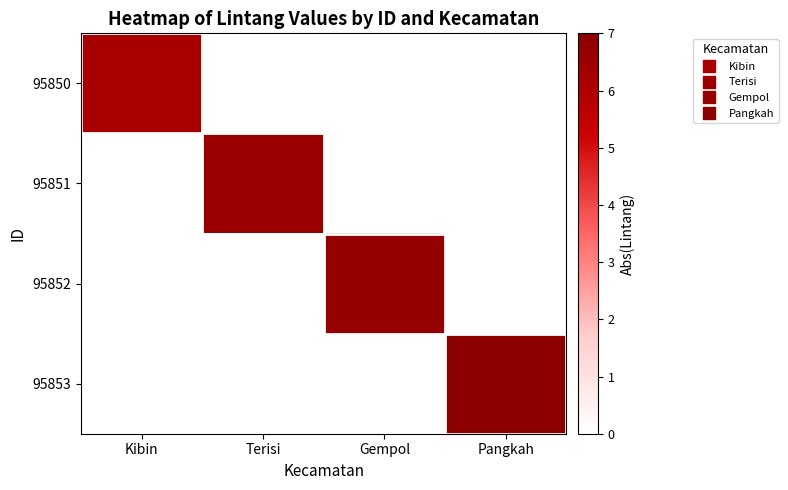

At how many categories does at least one series exceed 6?

4